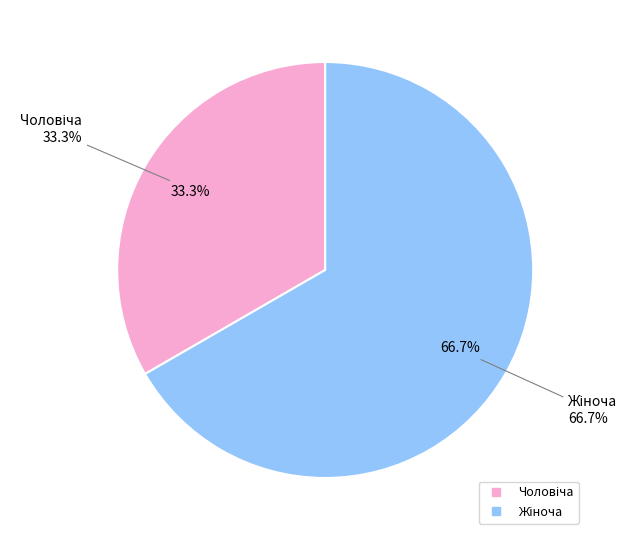

True or false: Чоловіча accounts for 44% of the total.

False